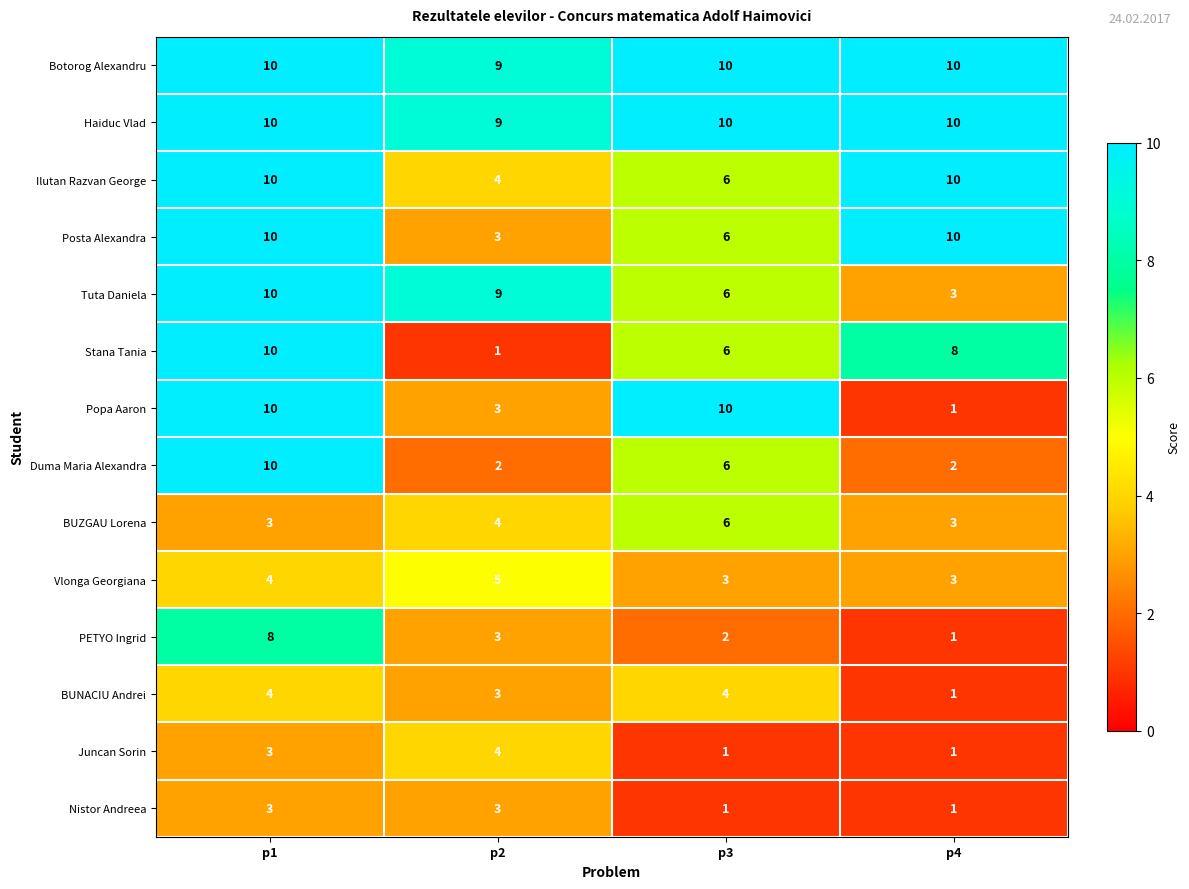

At which category is the sum across all series the highest?

p1